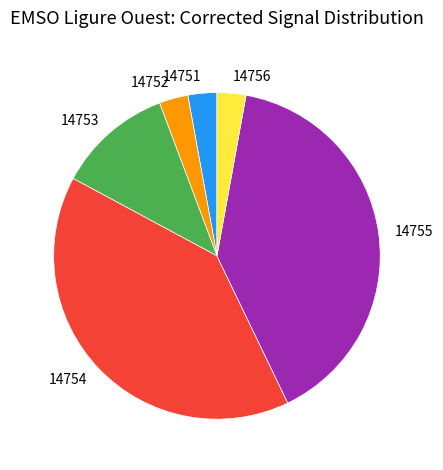

Does any single category account for the majority?

No